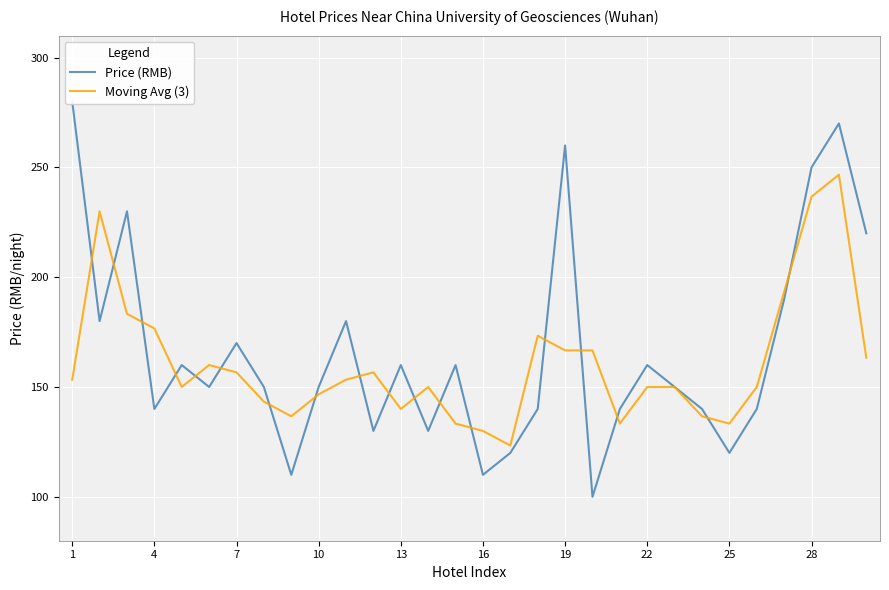

What are all the series names shown in the legend?

Price (RMB), Moving Avg (3)